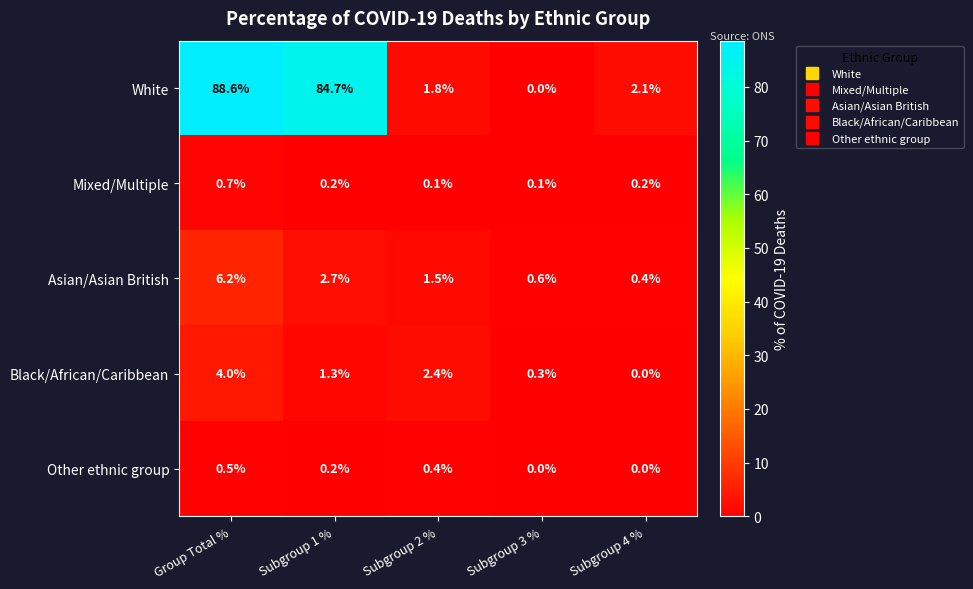

What is the difference between the maximum and minimum values in the Asian/Asian British series?

5.8